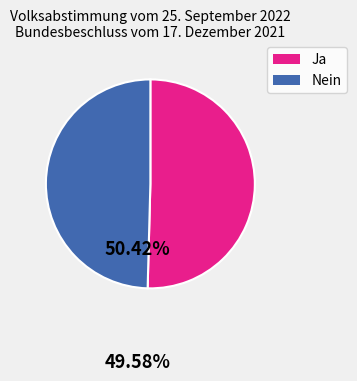

How many segments does this pie chart have?

2